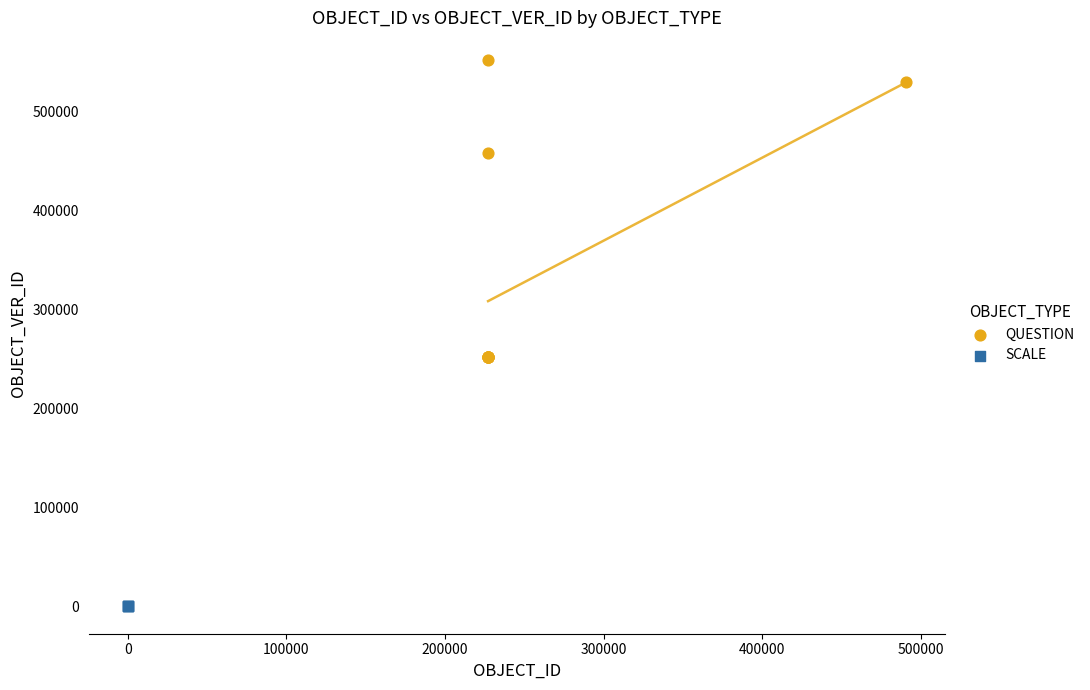

Which series contains the highest Y value?

QUESTION